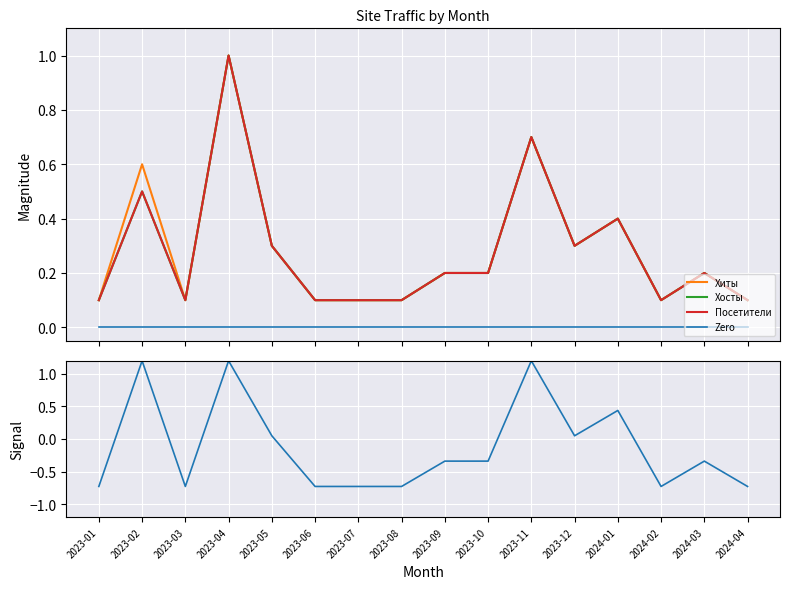

What value does the Хосты series have at 2023-12?

0.3